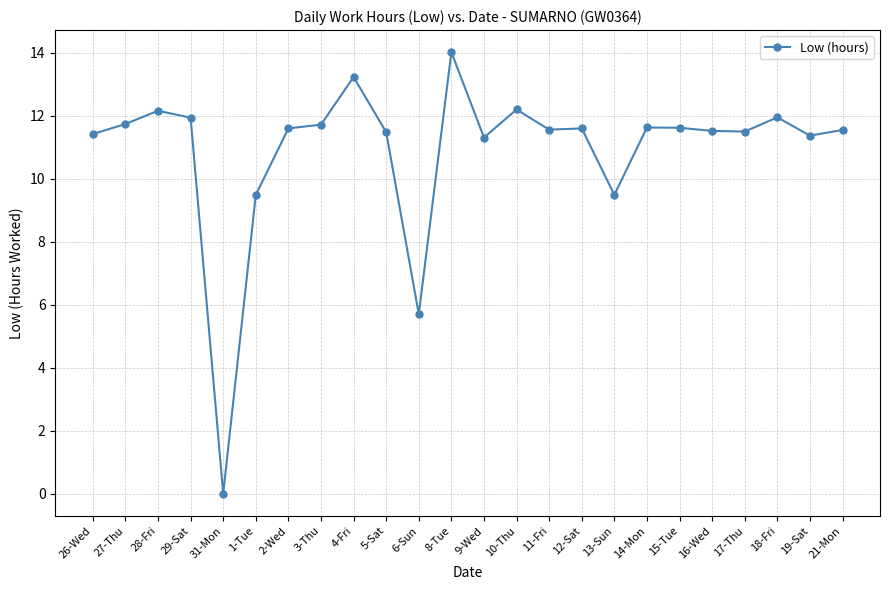

What is the maximum value shown in the chart?

14.0